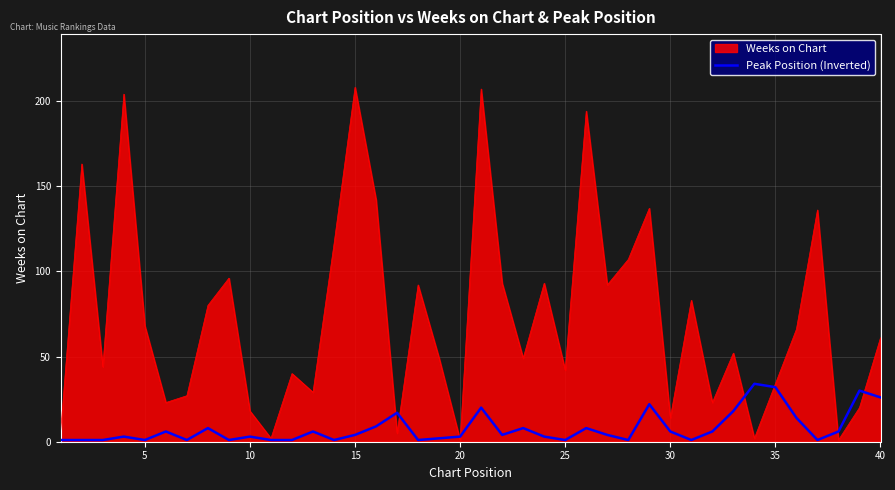

What is the maximum value for Weeks on Chart?

208